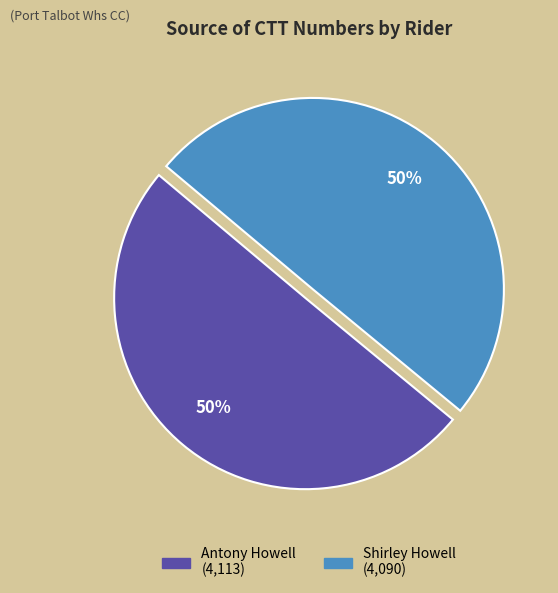

To the nearest percent, what portion does Antony Howell represent?

50%